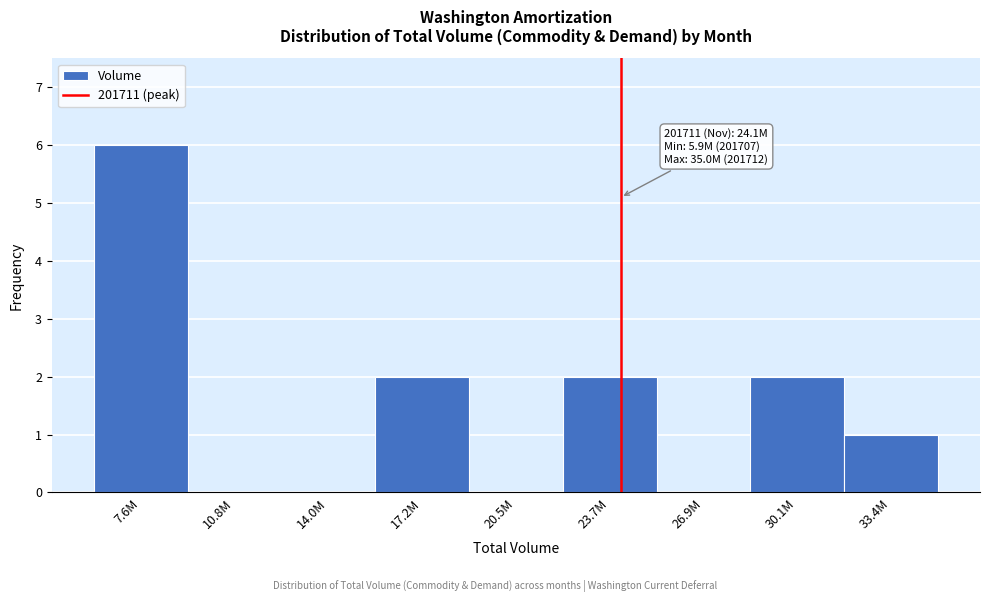

Reading left to right, extract all data points from this chart.

7.6M=6	10.8M=0	14.0M=0	17.2M=2	20.5M=0	23.7M=2	26.9M=0	30.1M=2	33.4M=1